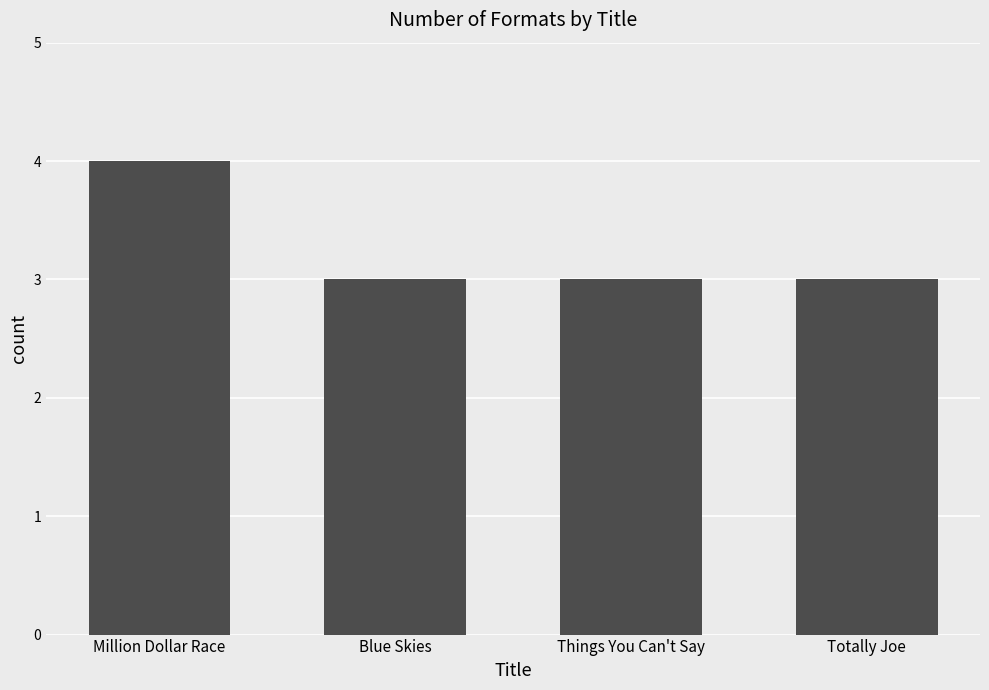

What position from the left is Things You Can't Say?

3